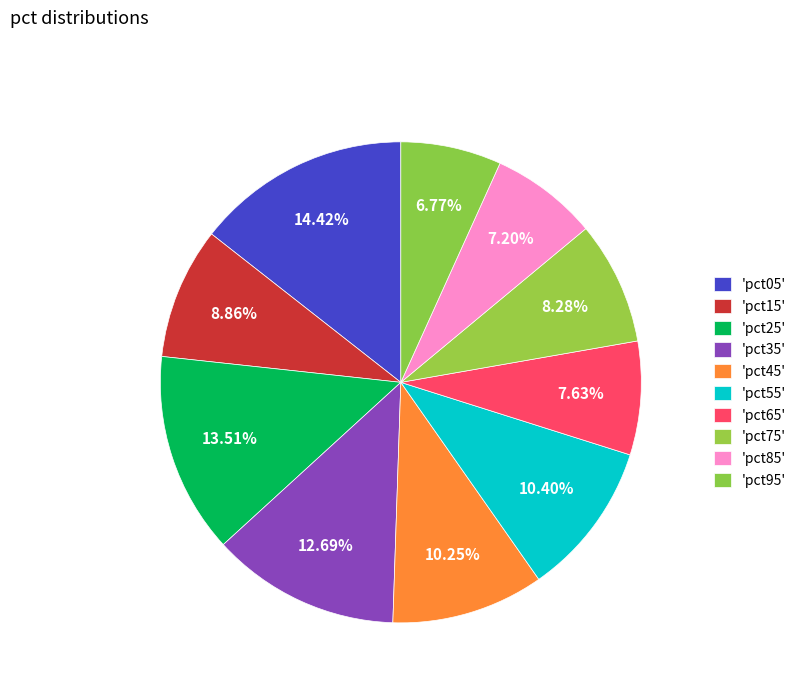

Rank the categories by value from highest to lowest.

pct05, pct25, pct35, pct55, pct45, pct15, pct75, pct65, pct85, pct95